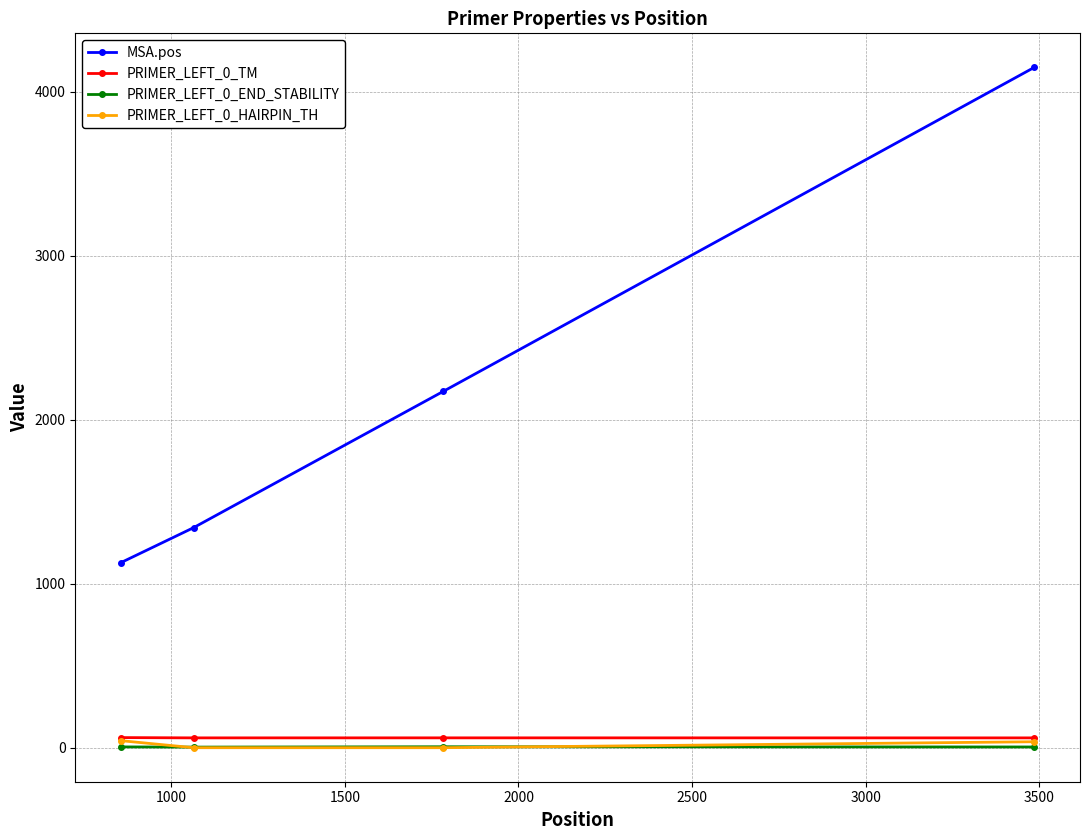

What is the minimum value for PRIMER_LEFT_0_TM?

59.9